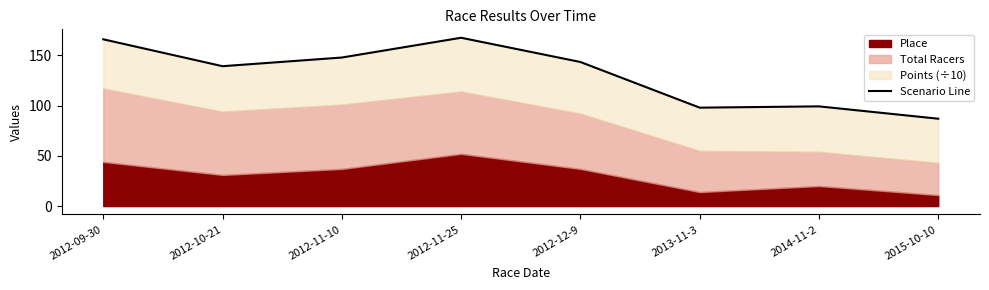

Count the number of categories in the chart.

8